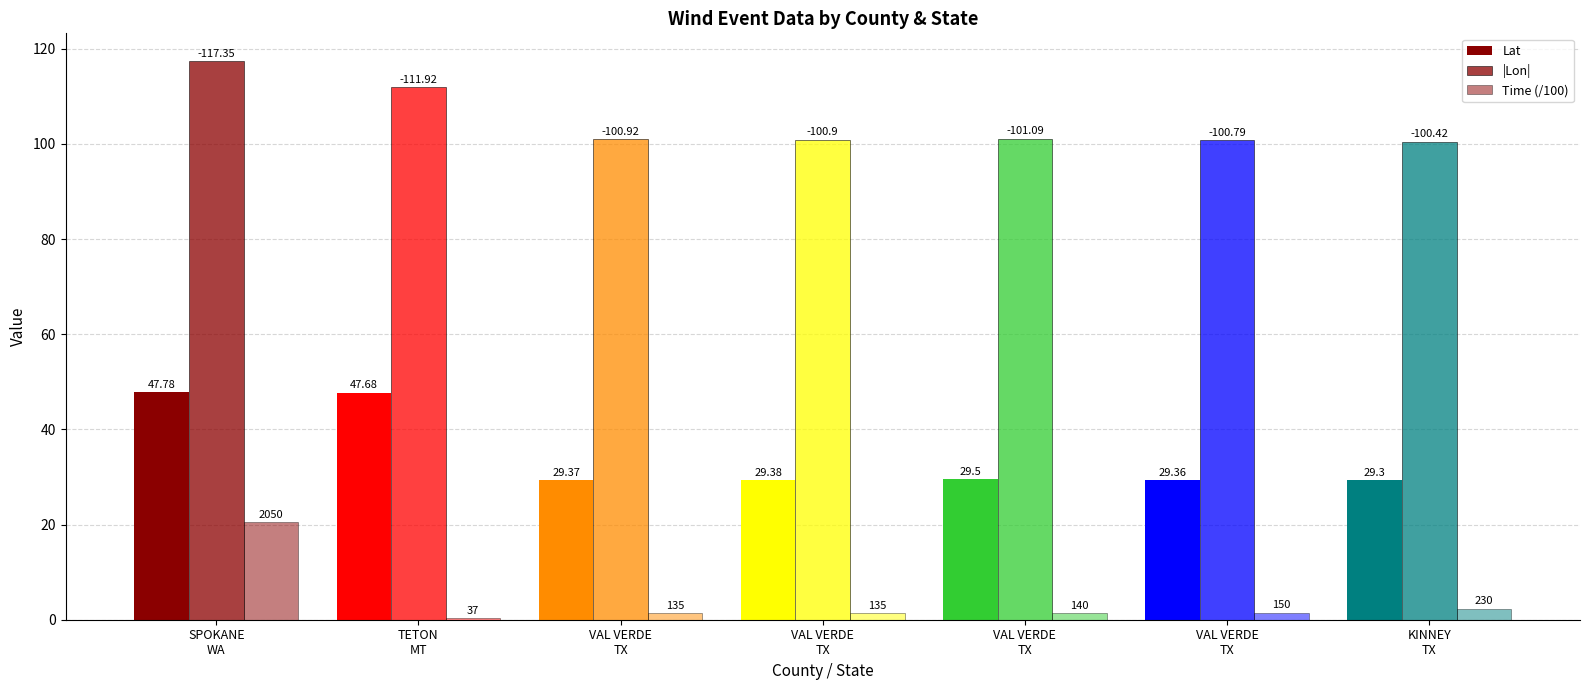

What is the total value across all series at KINNEY
TX?

132.0